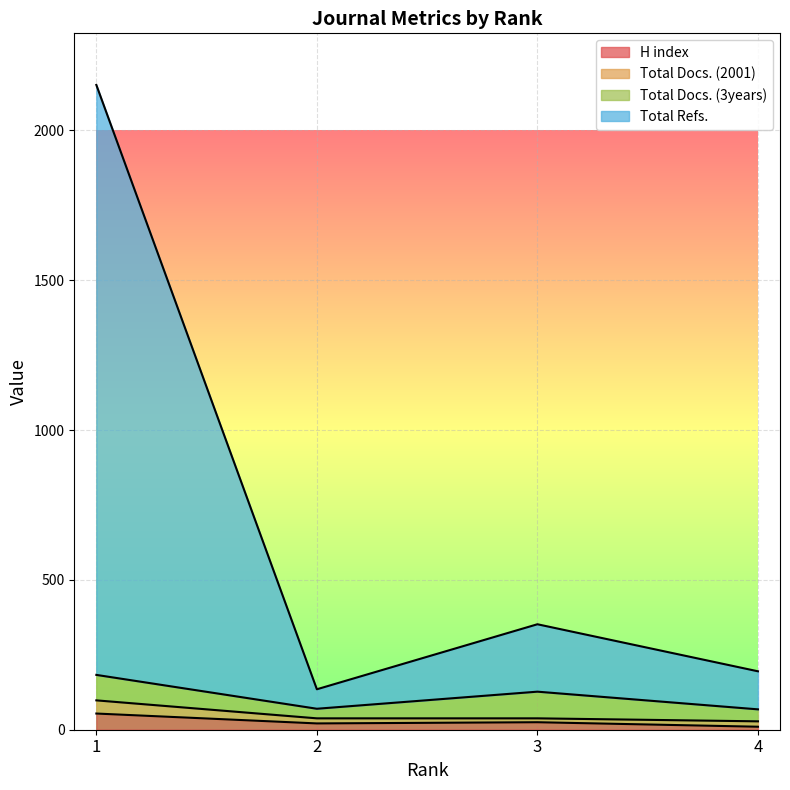

Where does the Total Refs. series first go above 352?

1